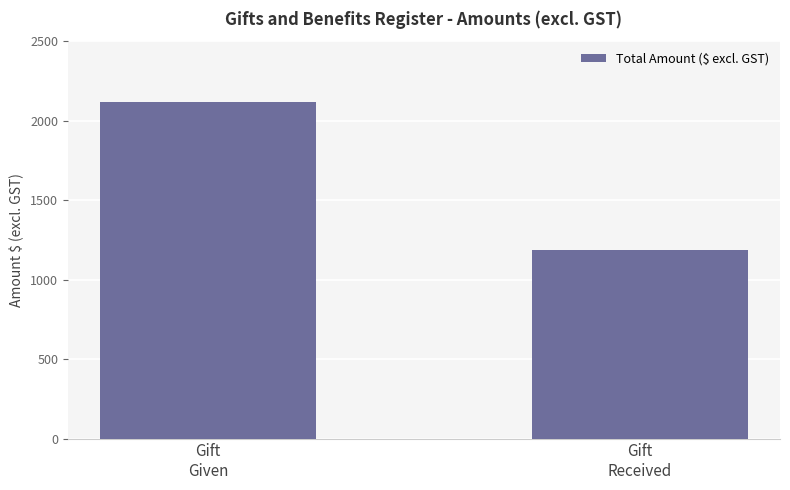

What is the difference between the values at Gift
Received and Gift
Given?

927.0